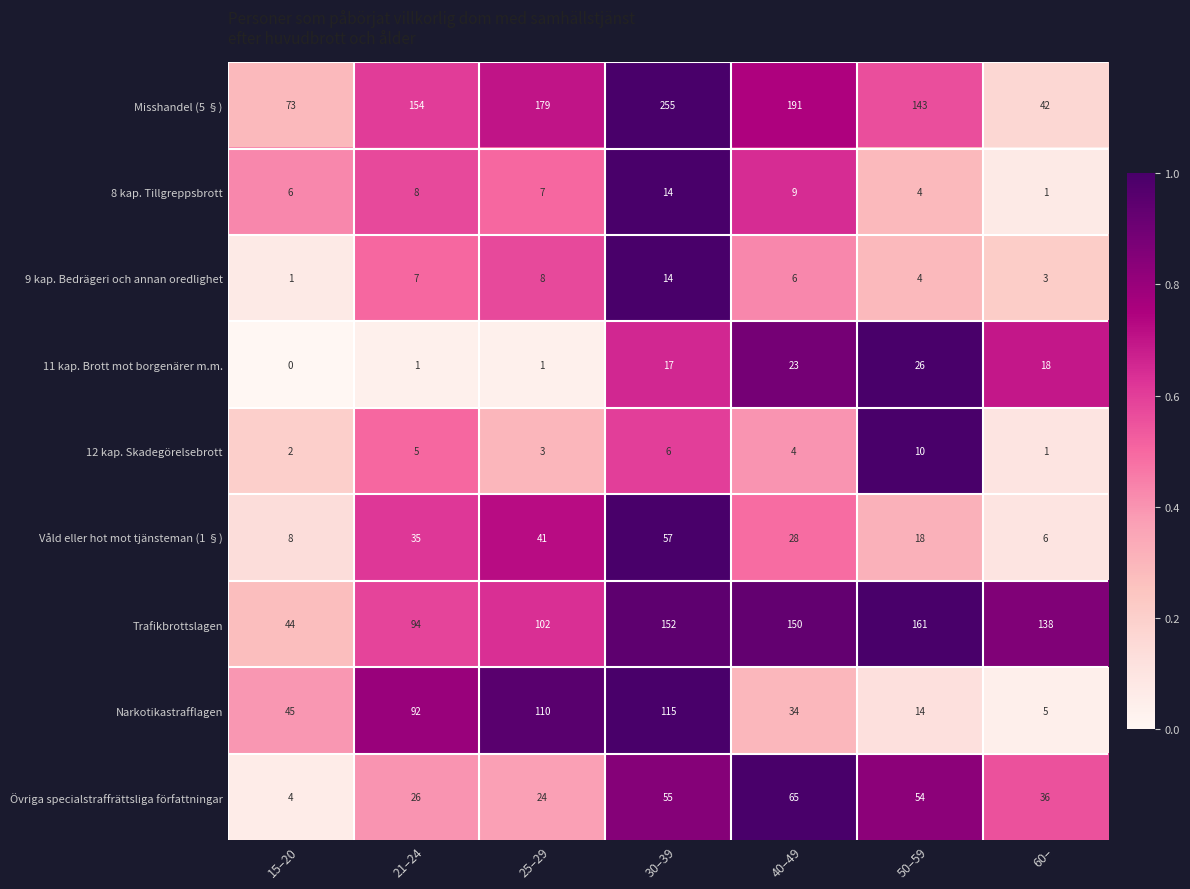

Which series has the largest total across all categories?

Misshandel (5 §)